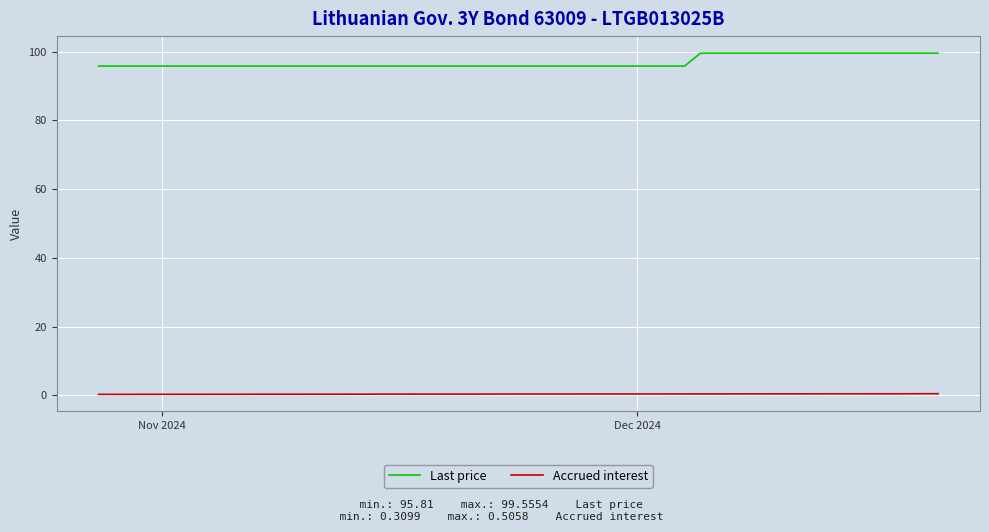

Which series has the largest range (max minus min)?

Last price